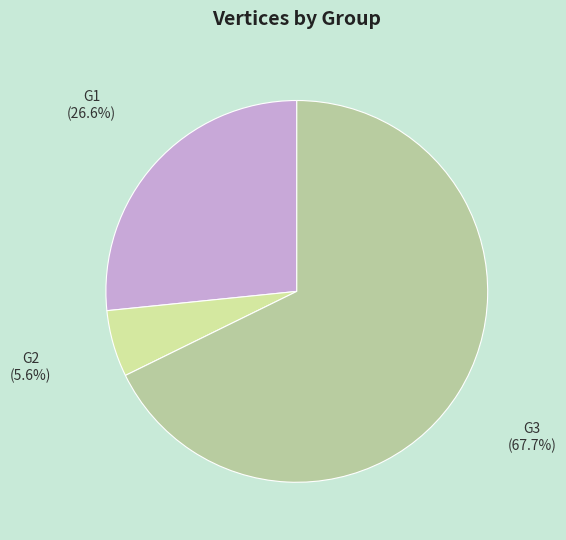

Rank the categories by value from highest to lowest.

G3, G1, G2